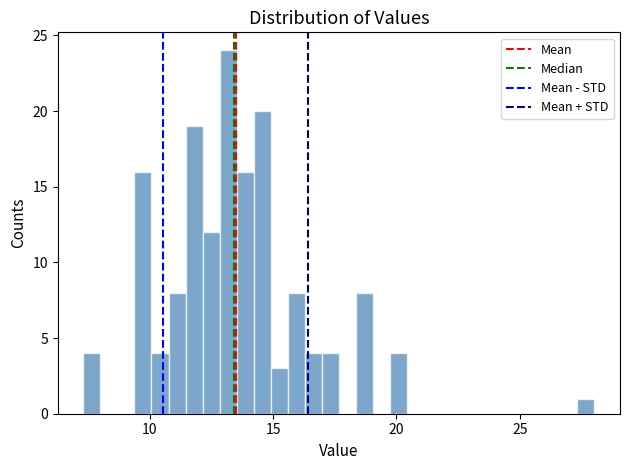

Read against the x-axis, roughly where is the centre of the tallest bar?

13.0